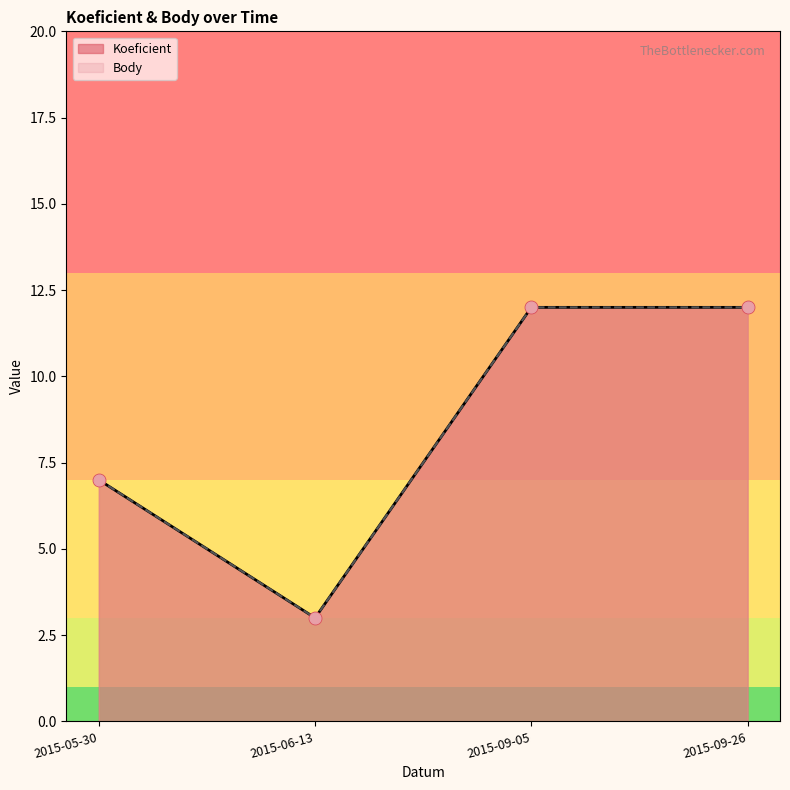

What is the total value across all series at 2015-09-05?

24